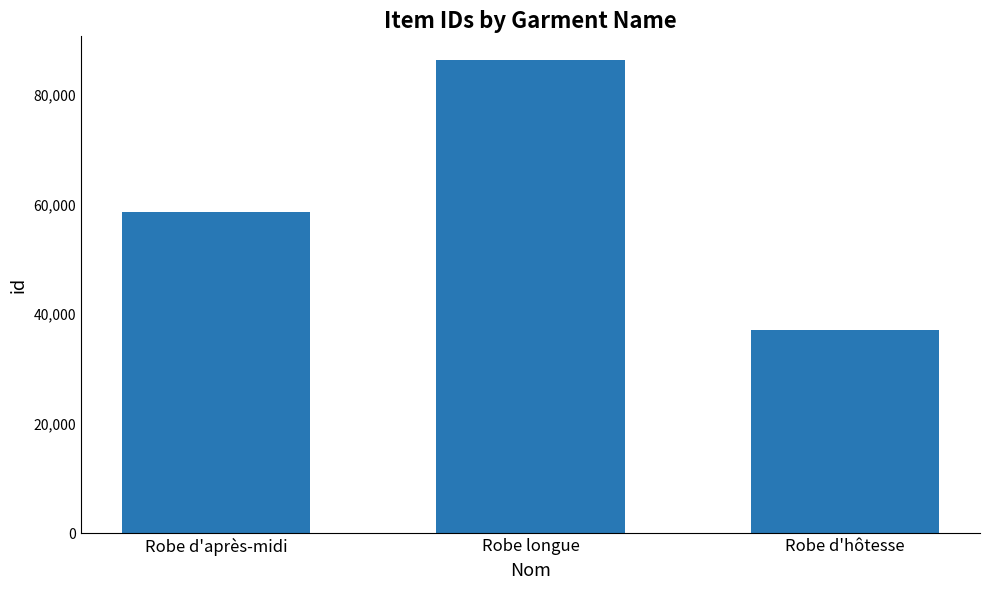

How many data points does each series have?

3